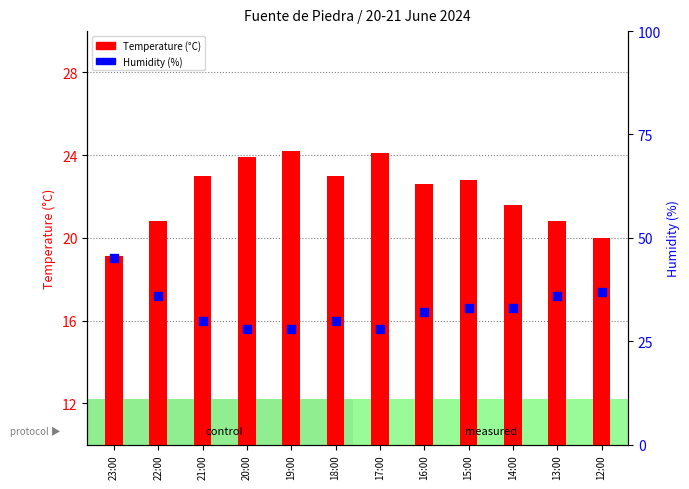

Which series has the largest total across all categories?

Humidity (%)